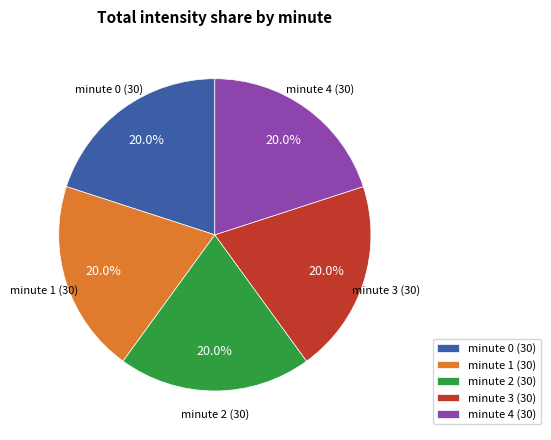

To the nearest percent, what portion does minute 0 represent?

20%